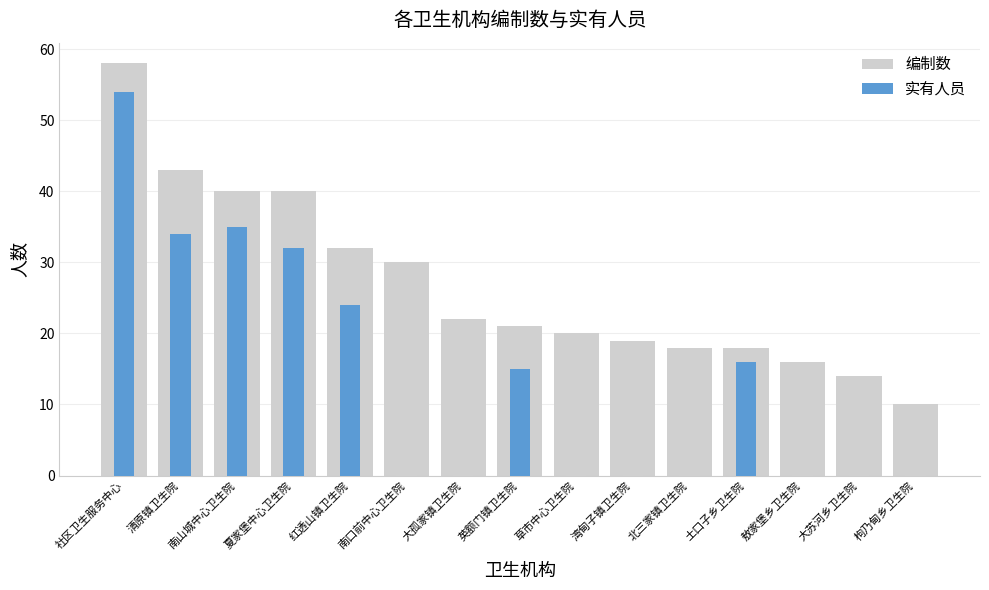

At which label does 实有人员 reach its minimum?

枸乃甸乡卫生院